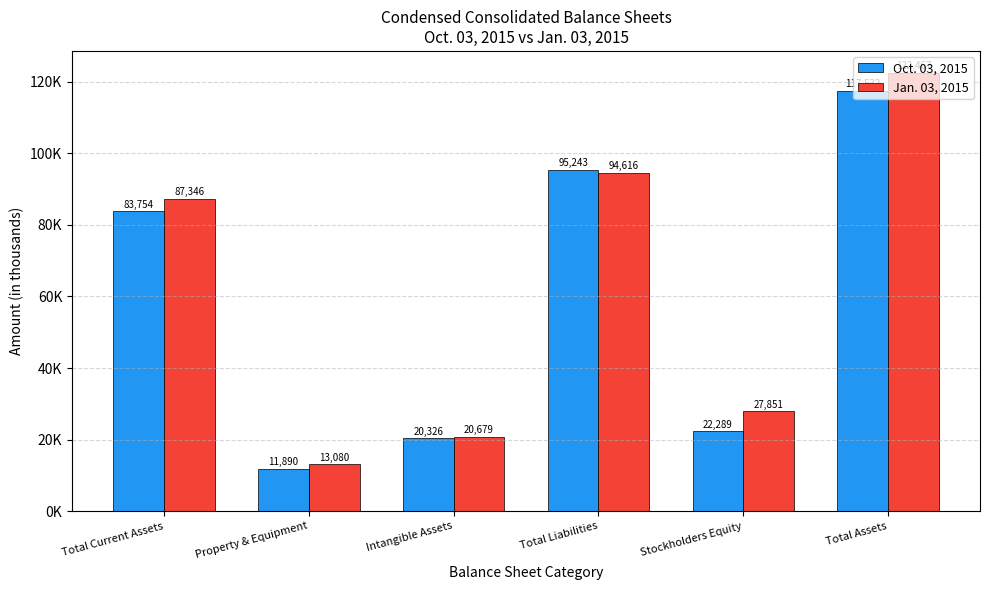

What is the label of the 3rd bar from the left?

Intangible Assets